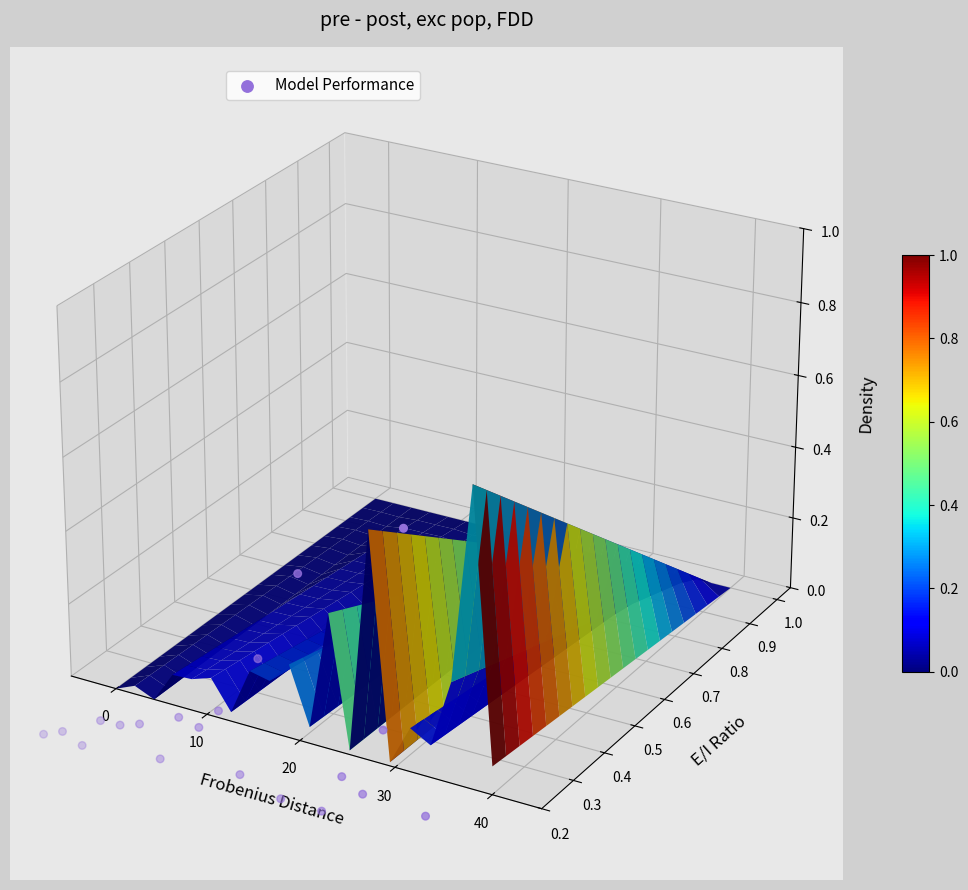

Count the number of data series in this chart.

1